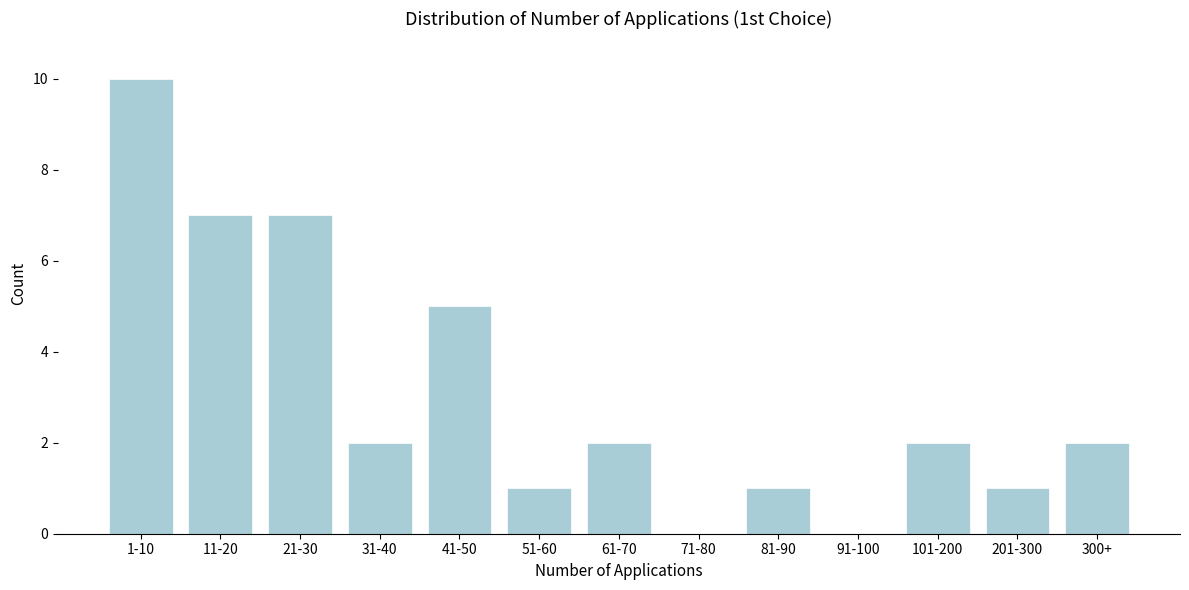

Reading left to right, extract all data points from this chart.

1-10=10	11-20=7	21-30=7	31-40=2	41-50=5	51-60=1	61-70=2	71-80=0	81-90=1	91-100=0	101-200=2	201-300=1	300+=2